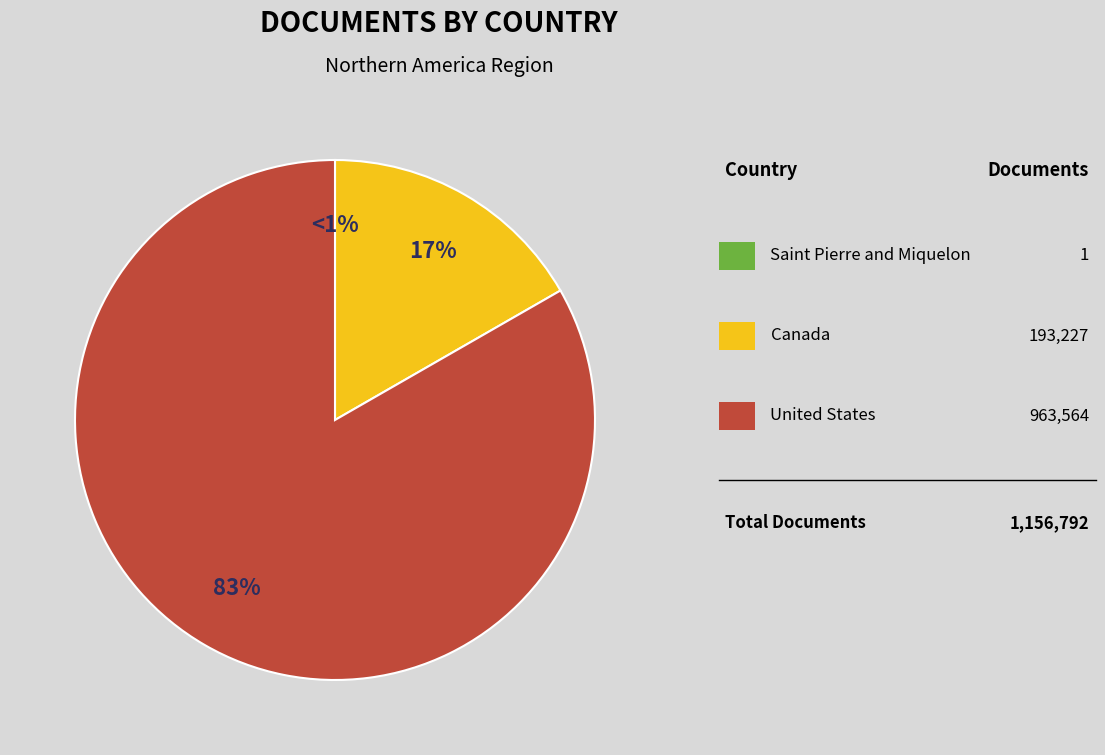

How many segments does this pie chart have?

3